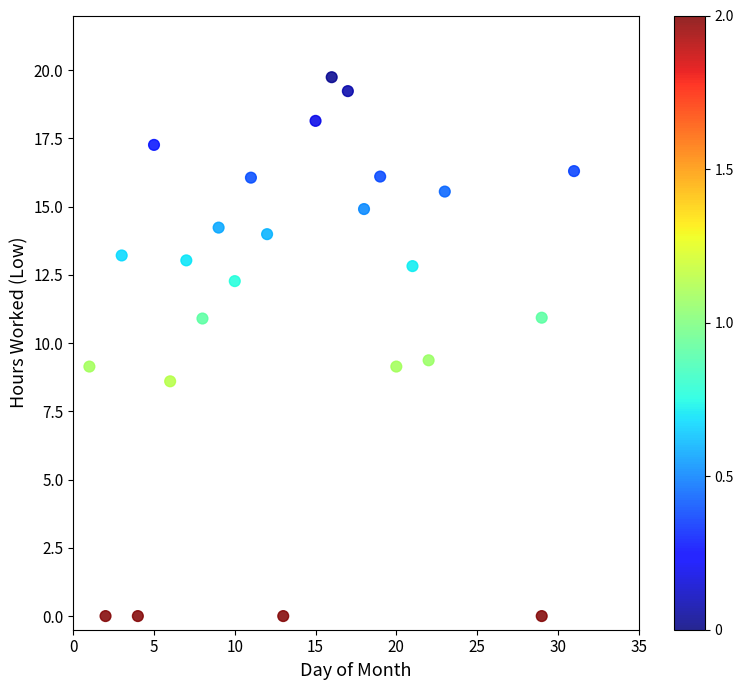

What is the range of X values (max minus min)?

30.0